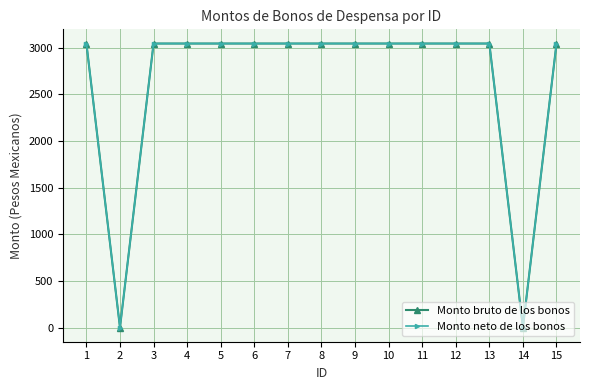

How many interior local valleys does the Monto bruto de los bonos series have?

2